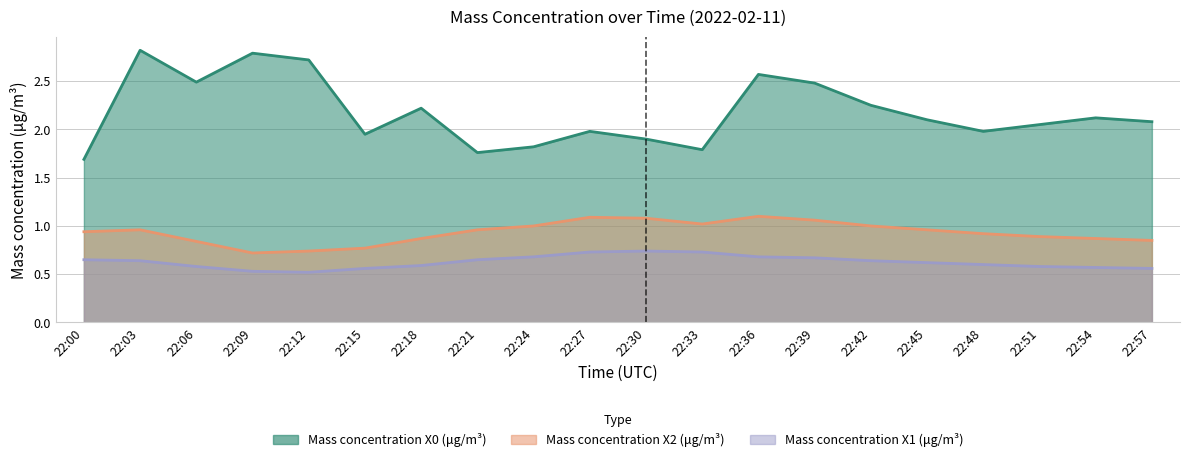

Reading left to right, transcribe all the data shown in this chart.

Mass concentration X0 (μg/m³): 22:00=1.7	22:03=2.8	22:06=2.5	22:09=2.8	22:12=2.7	22:15=1.9	22:18=2.2	22:21=1.8	22:24=1.8	22:27=2.0	22:30=1.9	22:33=1.8	22:36=2.6	22:39=2.5	22:42=2.2	22:45=2.1	22:48=2.0	22:51=2.0	22:54=2.1	22:57=2.1
Mass concentration X2 (μg/m³): 22:00=0.9	22:03=1.0	22:06=0.8	22:09=0.7	22:12=0.7	22:15=0.8	22:18=0.9	22:21=1.0	22:24=1.0	22:27=1.1	22:30=1.1	22:33=1.0	22:36=1.1	22:39=1.1	22:42=1.0	22:45=1.0	22:48=0.9	22:51=0.9	22:54=0.9	22:57=0.8
Mass concentration X1 (μg/m³): 22:00=0.7	22:03=0.6	22:06=0.6	22:09=0.5	22:12=0.5	22:15=0.6	22:18=0.6	22:21=0.7	22:24=0.7	22:27=0.7	22:30=0.7	22:33=0.7	22:36=0.7	22:39=0.7	22:42=0.6	22:45=0.6	22:48=0.6	22:51=0.6	22:54=0.6	22:57=0.6